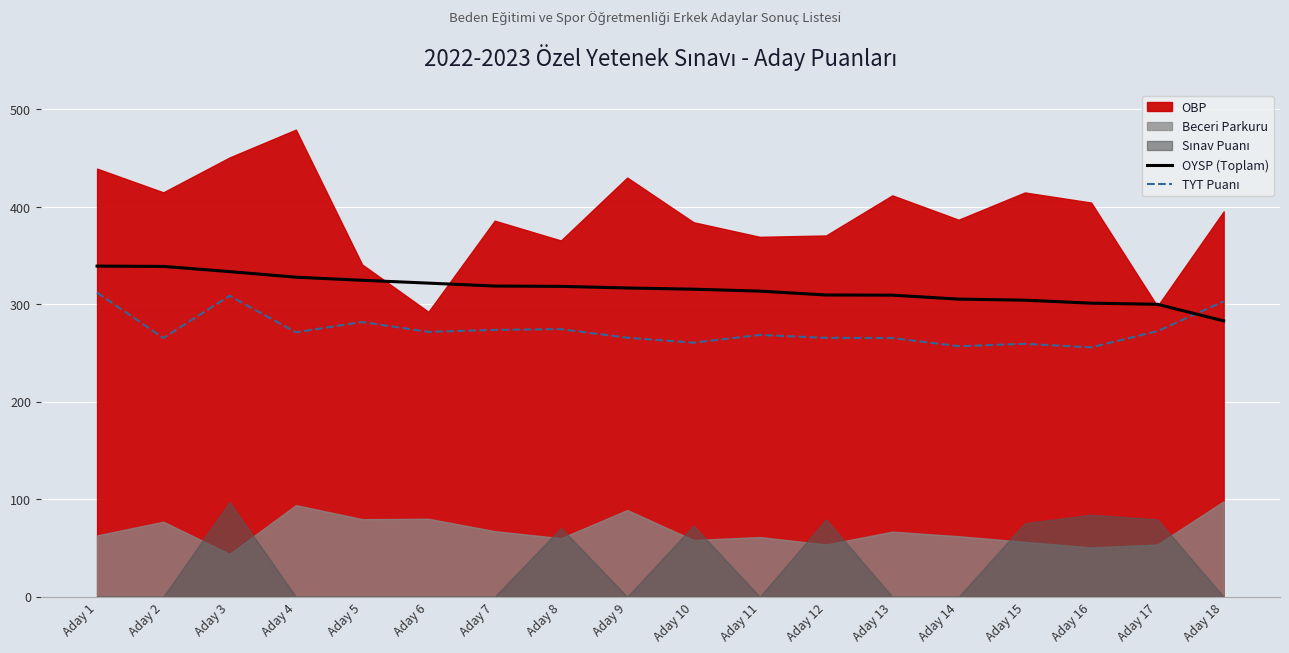

Where is the first local maximum for TYT Puanı?

Aday 3